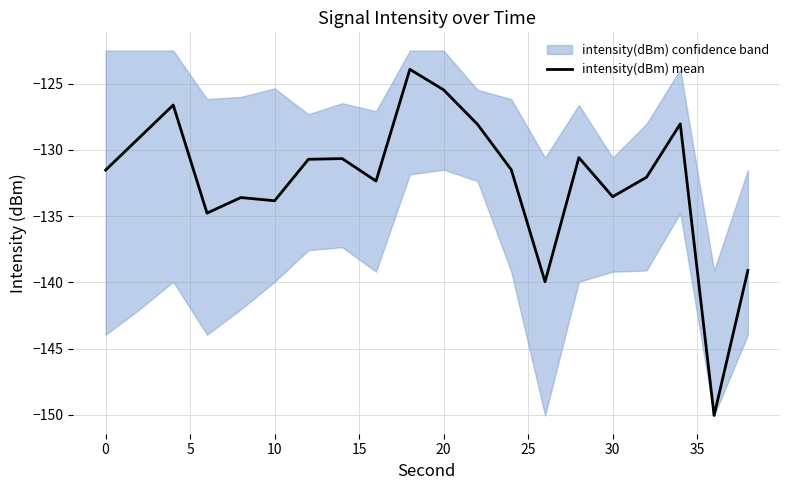

What is the highest value of the intensity(dBm) mean series?

-123.9